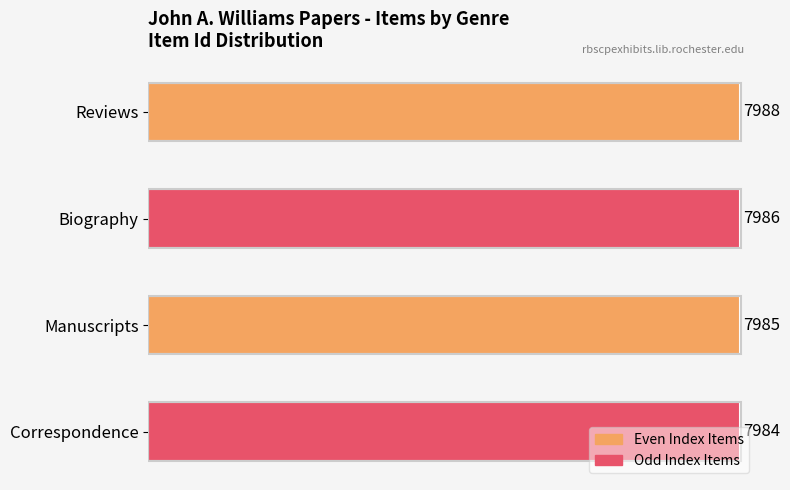

Is it true that the value at Manuscripts is 7985?

True